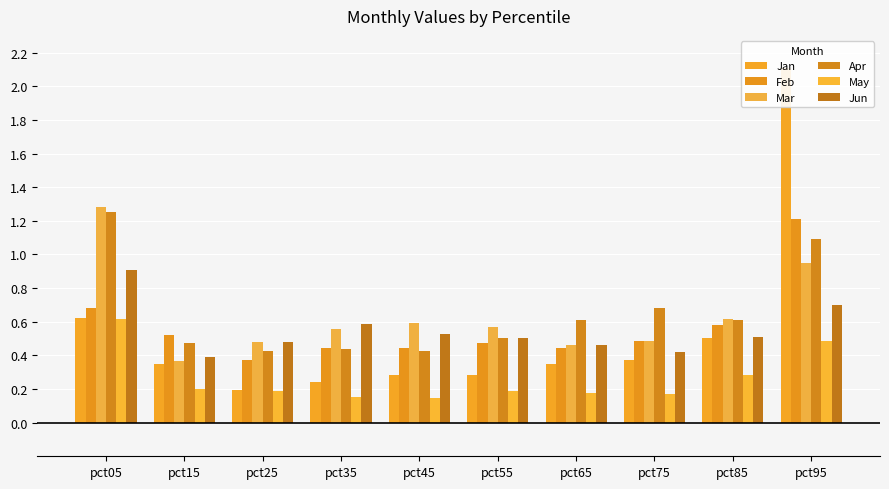

Reading right to left, extract all data points from this chart.

Jan: pct95=2.1	pct85=0.5	pct75=0.4	pct65=0.3	pct55=0.3	pct45=0.3	pct35=0.2	pct25=0.2	pct15=0.3	pct05=0.6
Feb: pct95=1.2	pct85=0.6	pct75=0.5	pct65=0.4	pct55=0.5	pct45=0.4	pct35=0.4	pct25=0.4	pct15=0.5	pct05=0.7
Mar: pct95=0.9	pct85=0.6	pct75=0.5	pct65=0.5	pct55=0.6	pct45=0.6	pct35=0.6	pct25=0.5	pct15=0.4	pct05=1.3
Apr: pct95=1.1	pct85=0.6	pct75=0.7	pct65=0.6	pct55=0.5	pct45=0.4	pct35=0.4	pct25=0.4	pct15=0.5	pct05=1.3
May: pct95=0.5	pct85=0.3	pct75=0.2	pct65=0.2	pct55=0.2	pct45=0.1	pct35=0.2	pct25=0.2	pct15=0.2	pct05=0.6
Jun: pct95=0.7	pct85=0.5	pct75=0.4	pct65=0.5	pct55=0.5	pct45=0.5	pct35=0.6	pct25=0.5	pct15=0.4	pct05=0.9